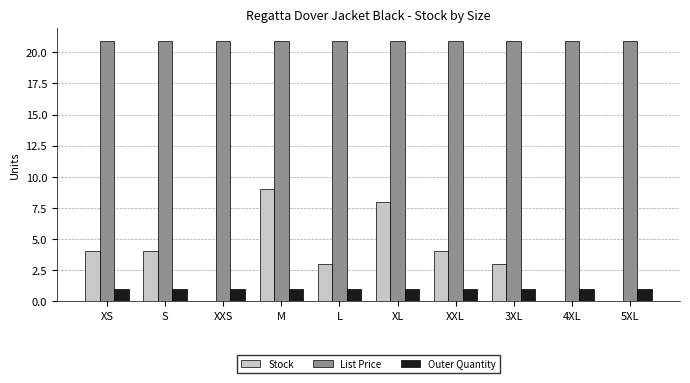

Is the value of Stock at XXS greater than the value of Outer Quantity at XXS?

No